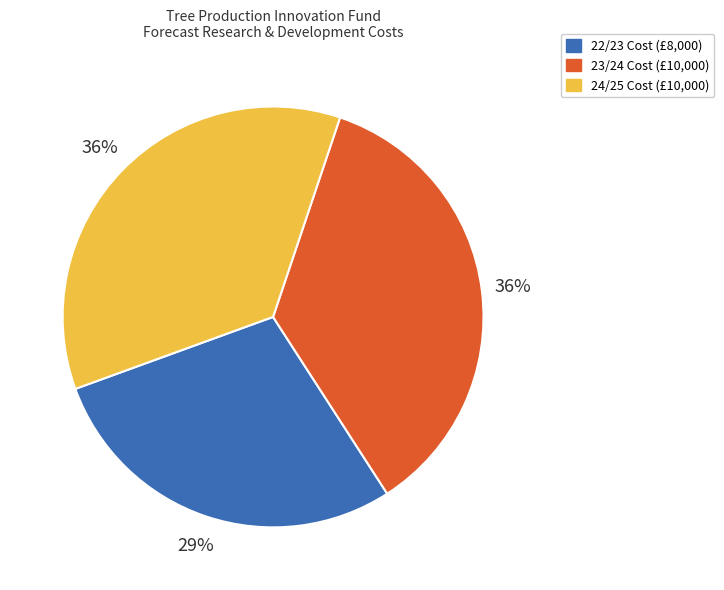

To the nearest percent, what portion does 24/25 Cost represent?

36%